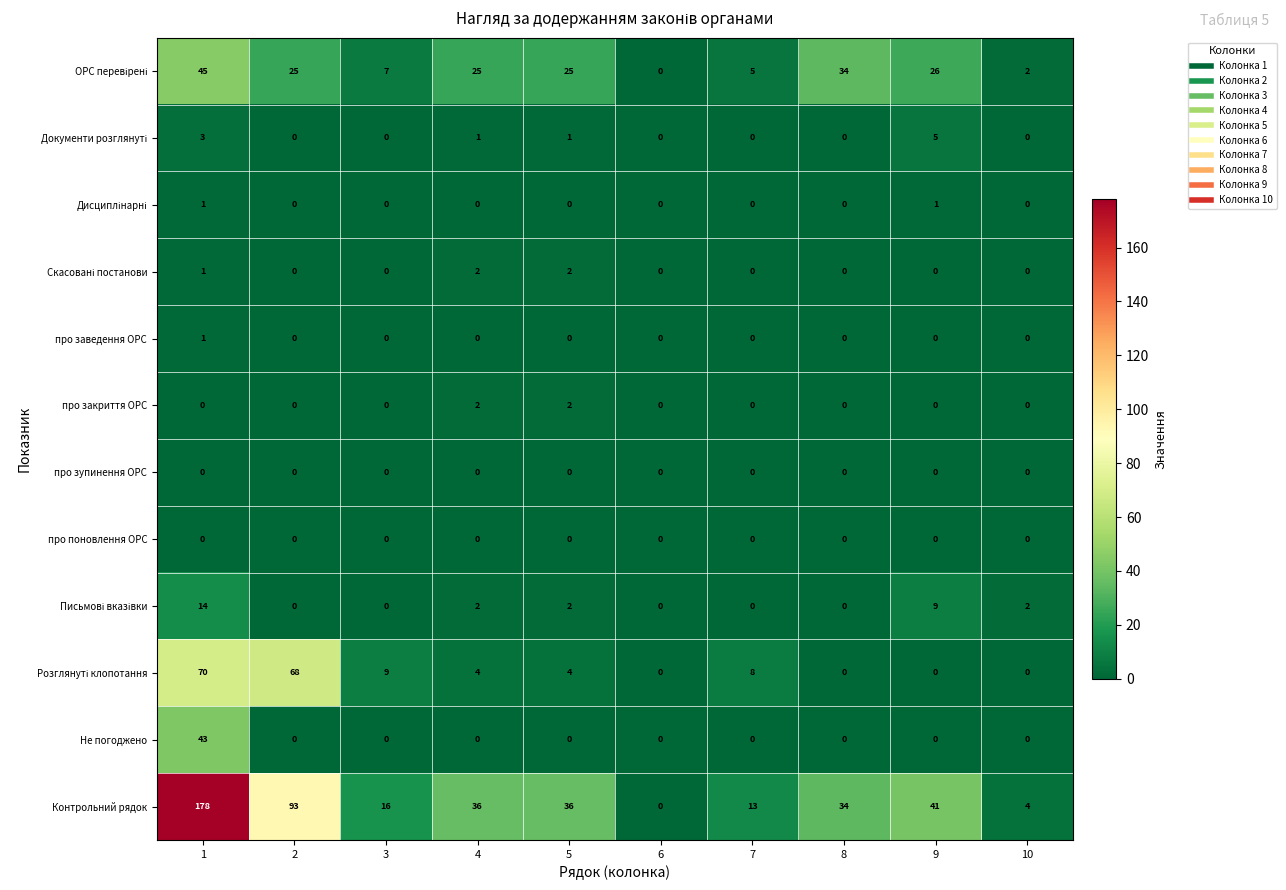

Between 1 and 8, which series saw the biggest shift?

Контрольний рядок